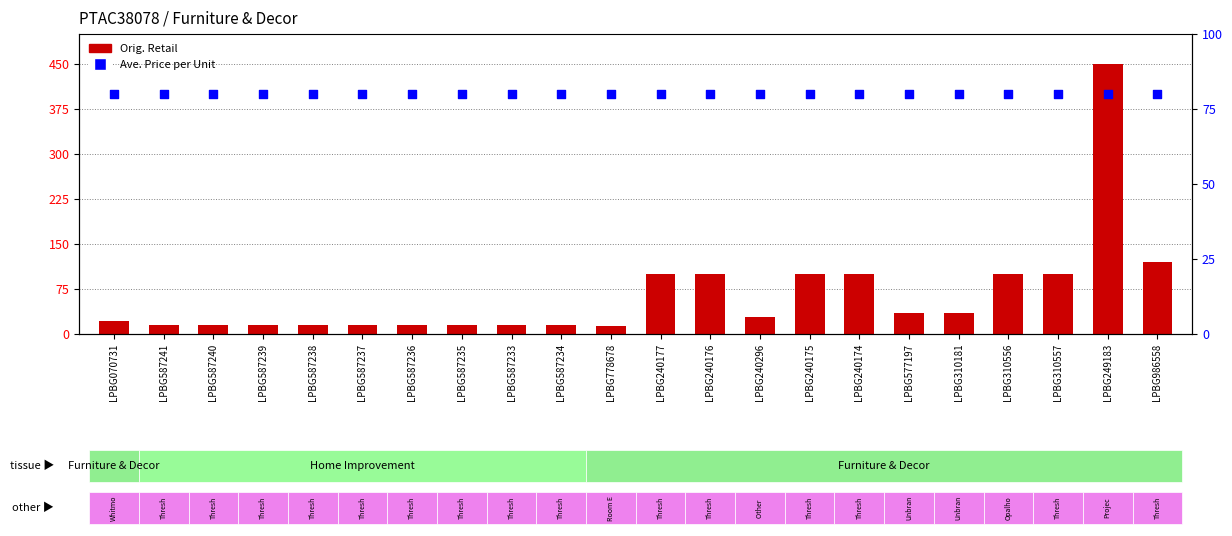

At how many categories does at least one series exceed 128?

1